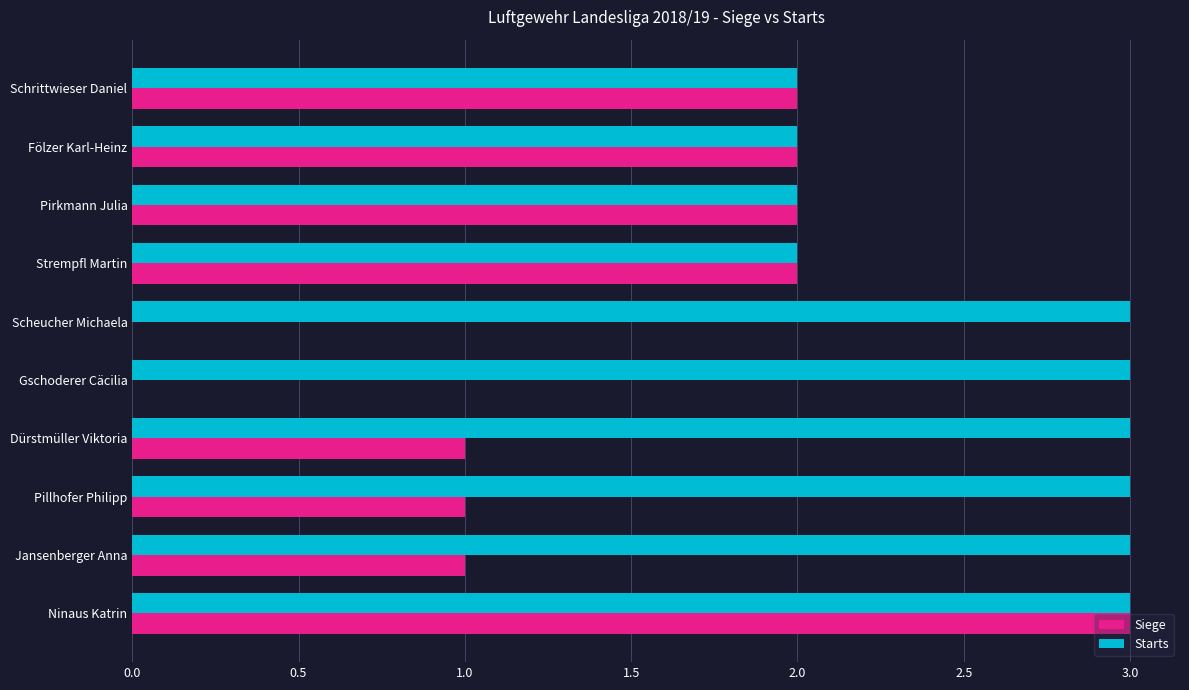

Is it true that Starts equals 1 at Pirkmann Julia?

False